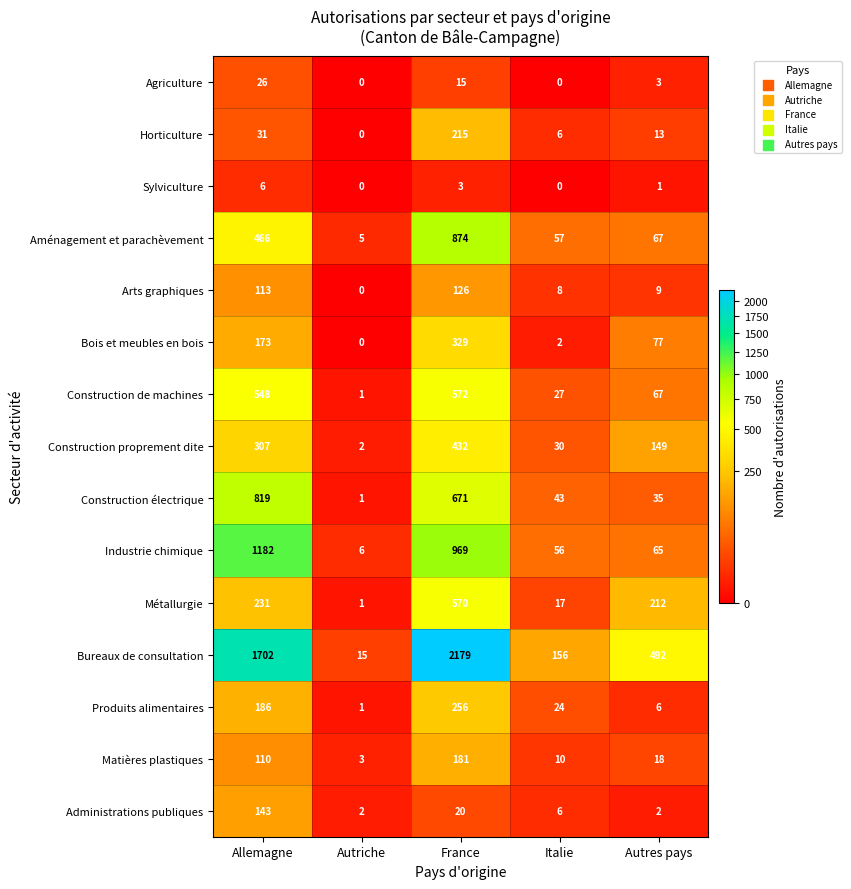

What is the difference between the maximum and second lowest values in the Produits alimentaires series?

250